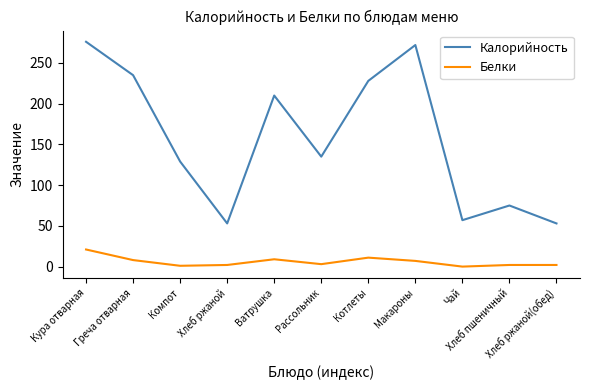

At how many categories does at least one series exceed 50?

11